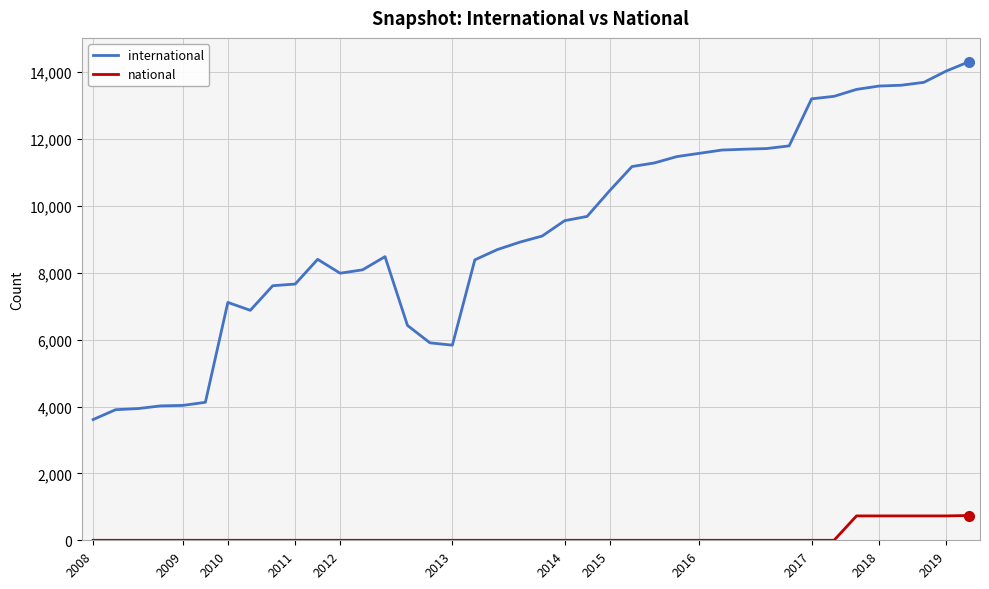

Count the number of categories in the chart.

40